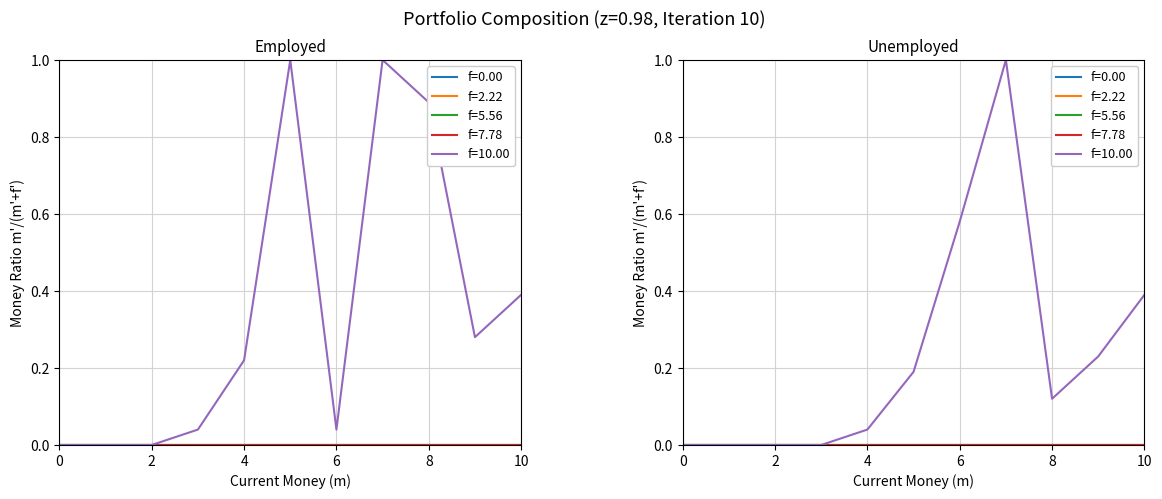

True or false: f=10.00_employed has a value of 0.1 at 3.

False